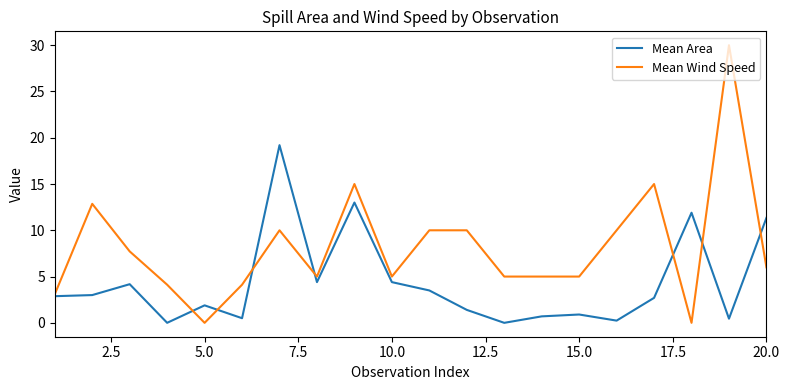

Which series has the largest total across all categories?

Mean Wind Speed